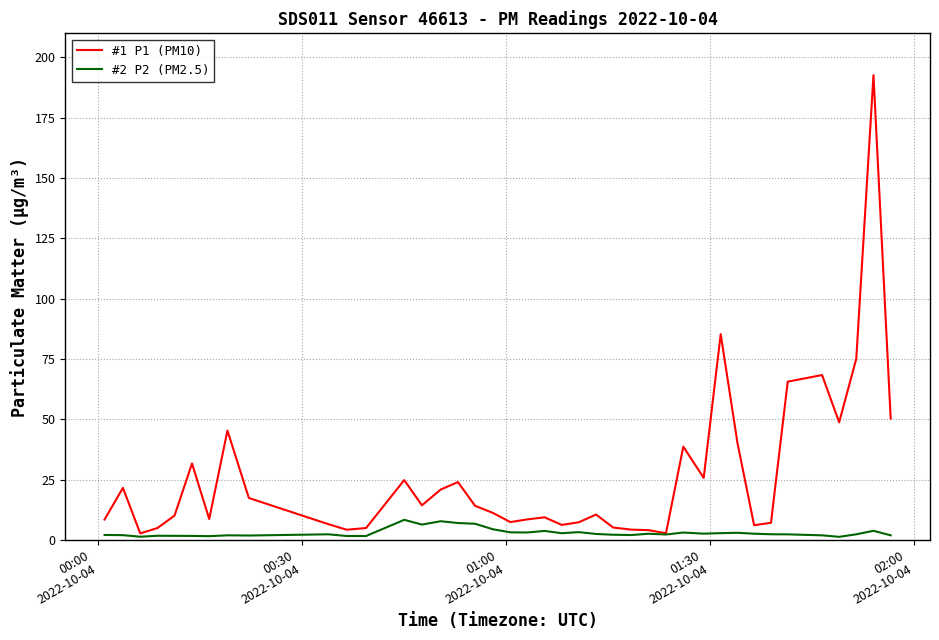

List the series in order of their overall mean, lowest first.

#2 P2 (PM2.5), #1 P1 (PM10)